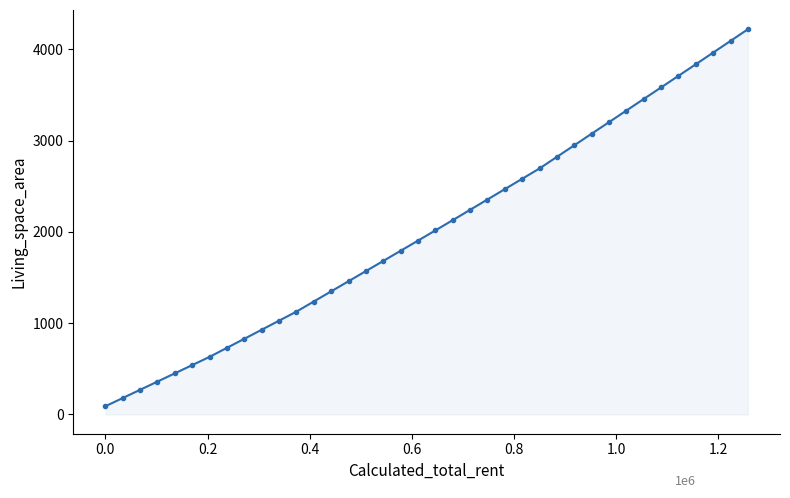

What is the difference between the maximum and second lowest values?

4038.0